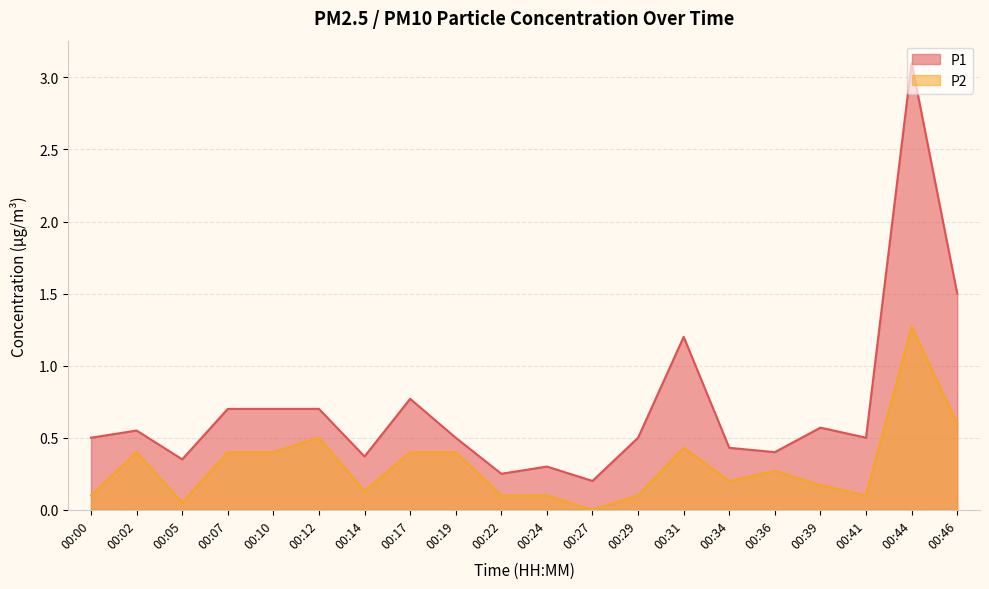

At which category does the chart reach its peak across all series?

00:44